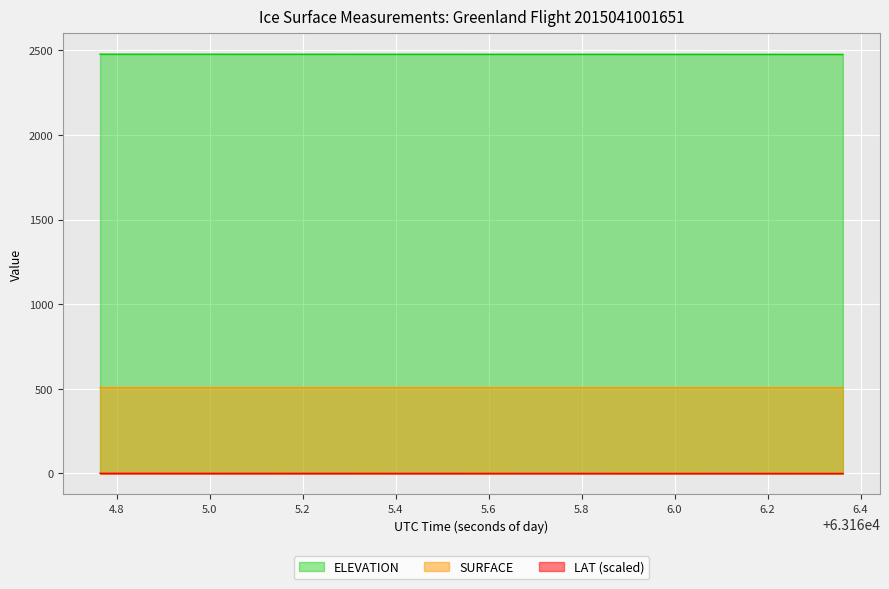

What are all the series names shown in the legend?

ELEVATION, SURFACE, LAT (scaled)